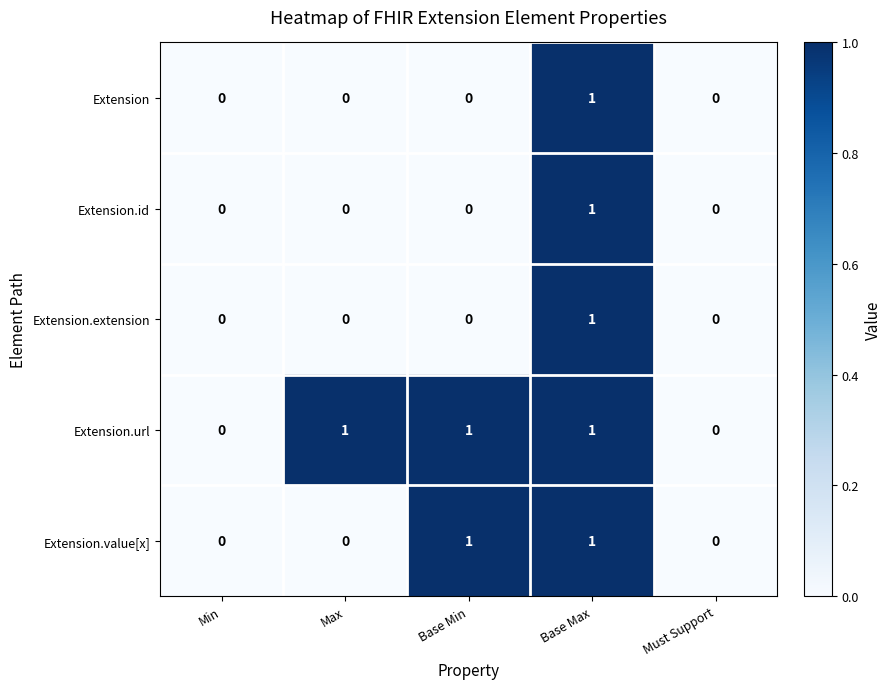

The value of Extension at Base Max is 1. True or false?

True